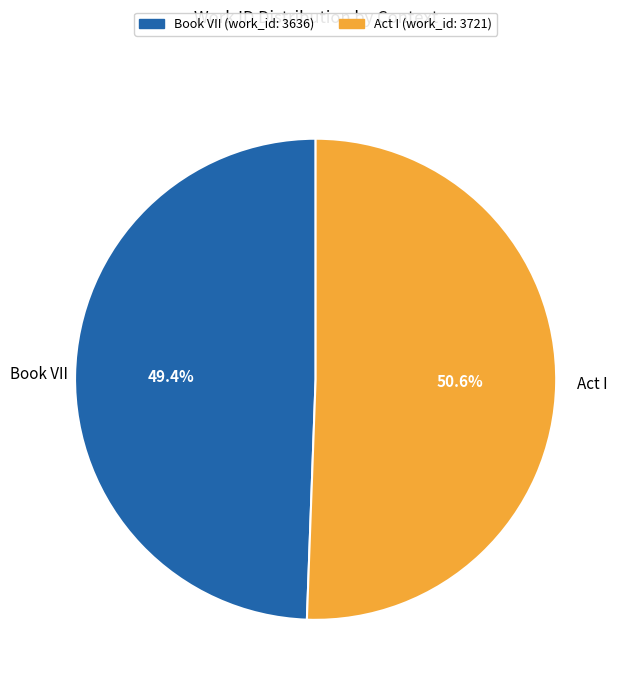

To the nearest percent, what is the difference between the Book VII and Act I slice percentages?

1%